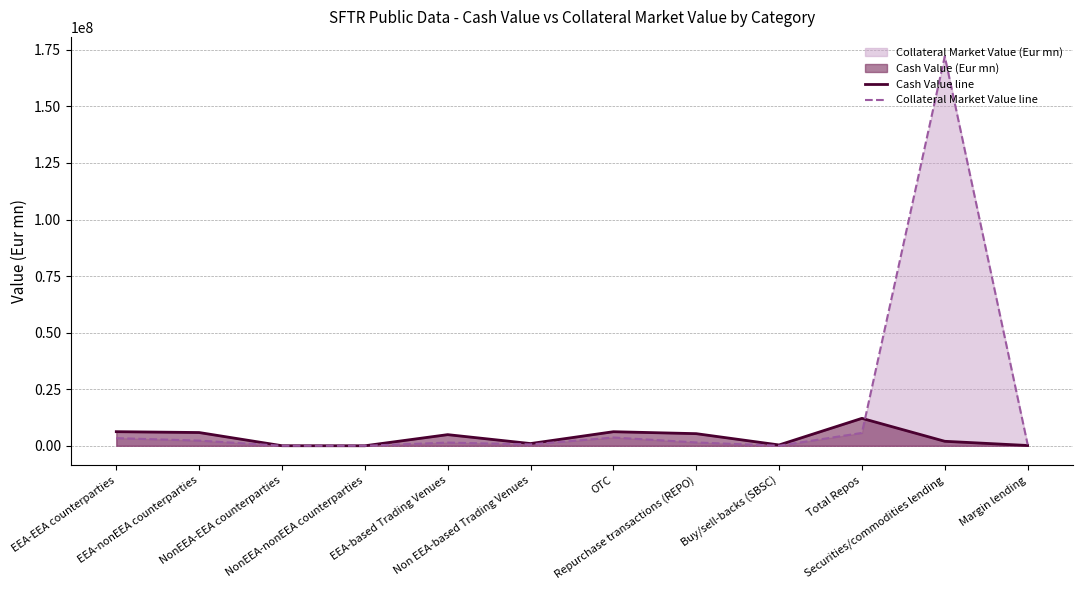

Is the value of Cash Value line at EEA-nonEEA counterparties greater than the value of Collateral Market Value line at Margin lending?

Yes